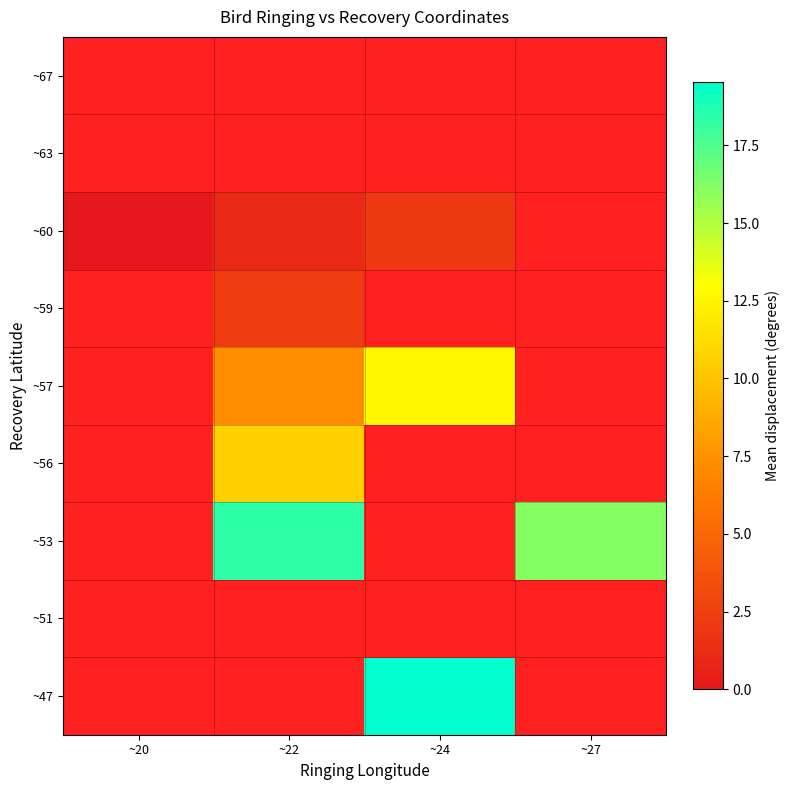

How many values in the ~60 series exceed 2?

1